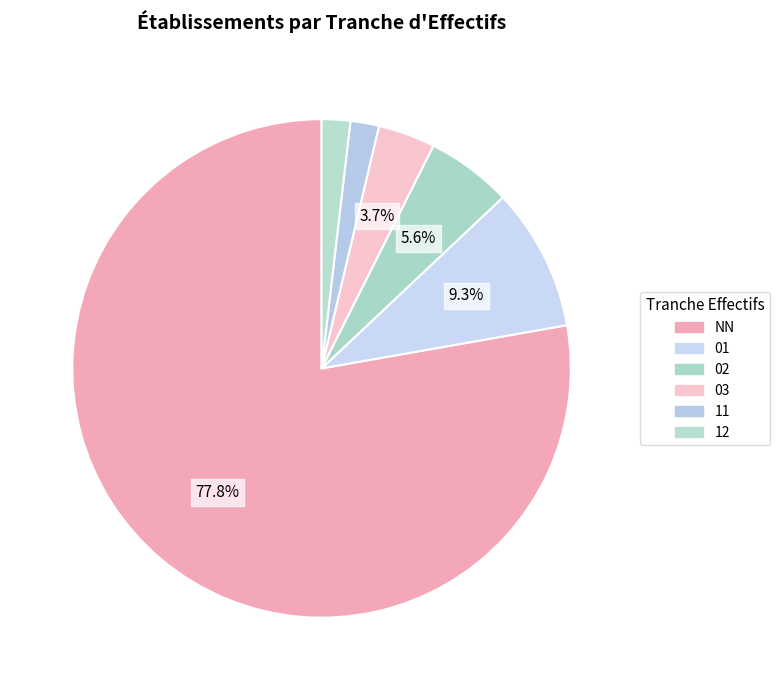

To the nearest percent, what is the combined percentage of 11 and NN?

80%